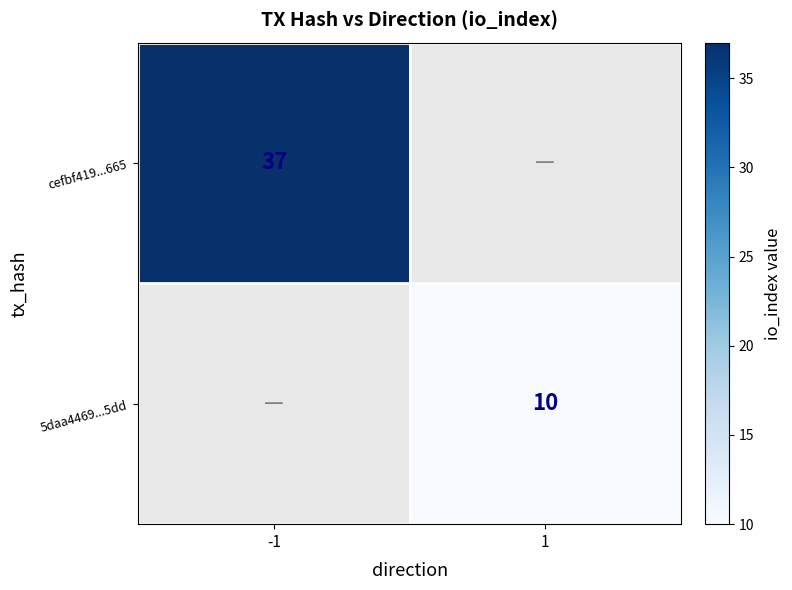

How many series are shown in this chart?

2